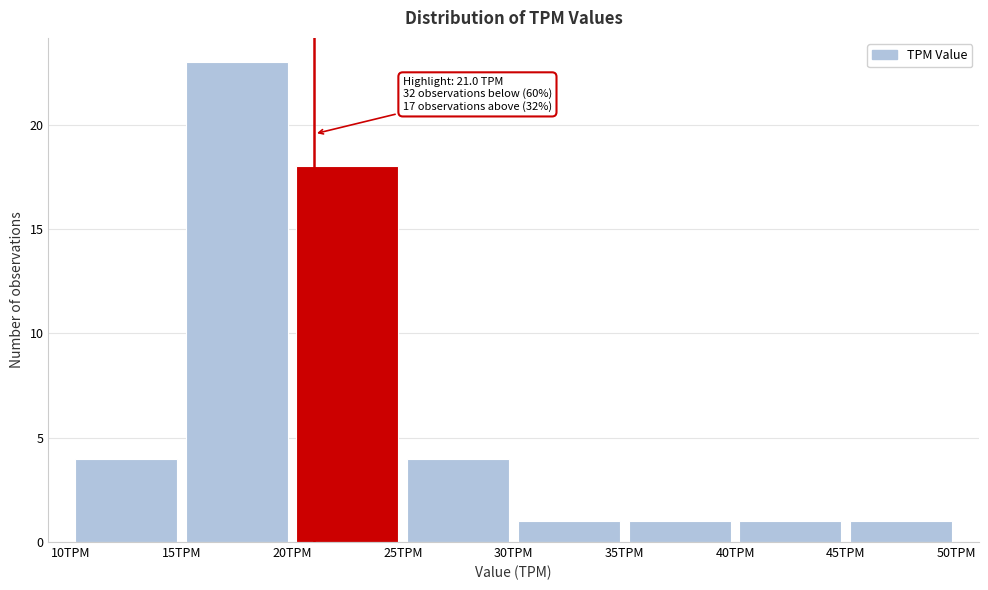

Over which range of the x-axis is the bar tallest?

15 to 20